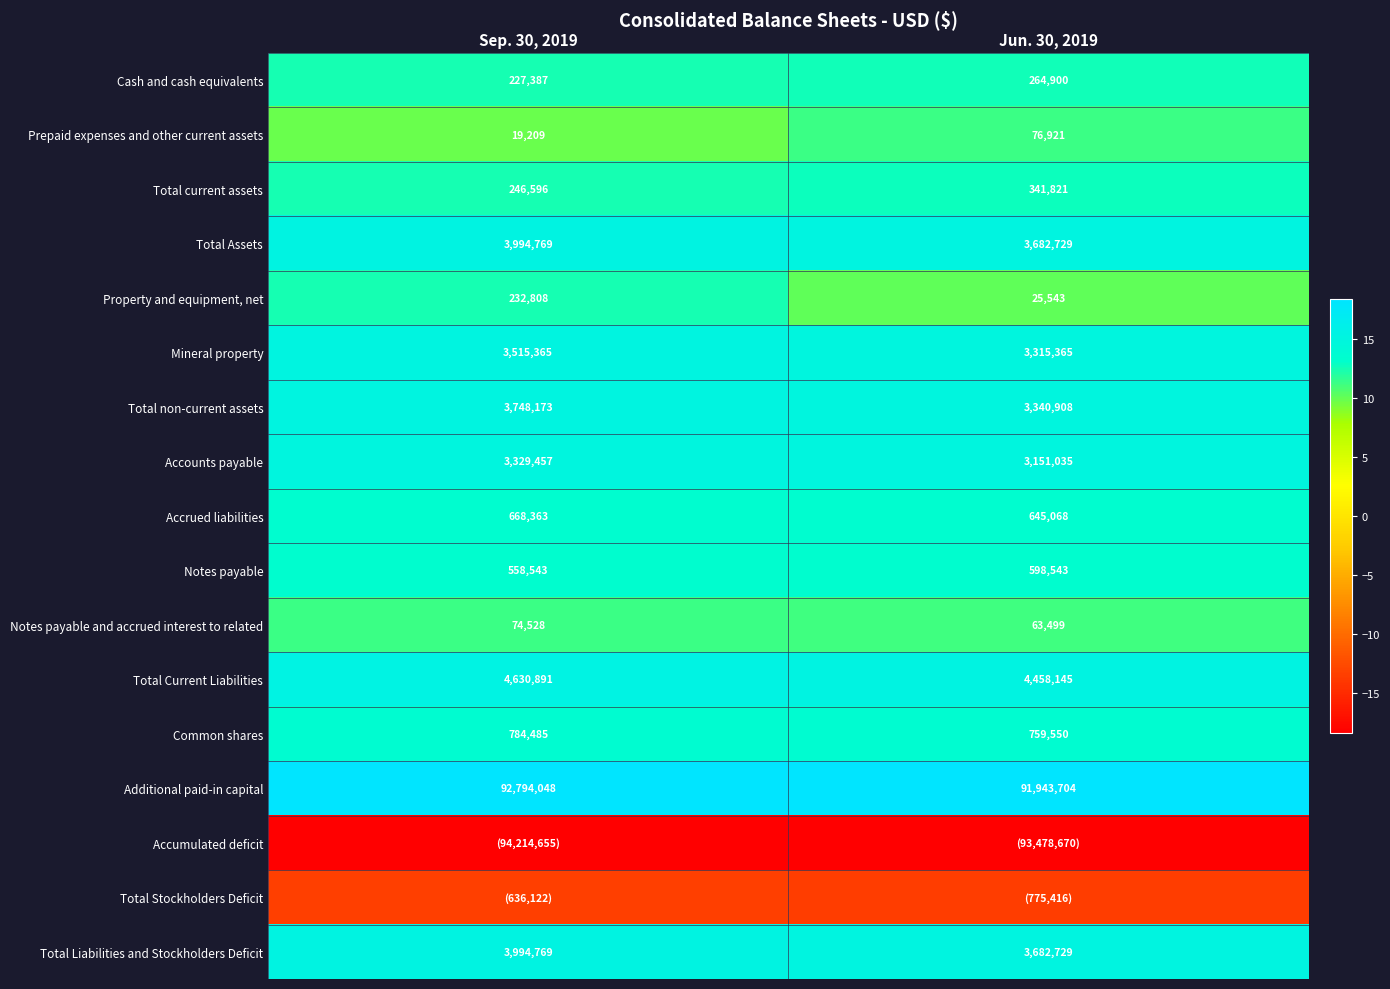

Which category has the highest value in the Notes payable series?

Jun. 30, 2019